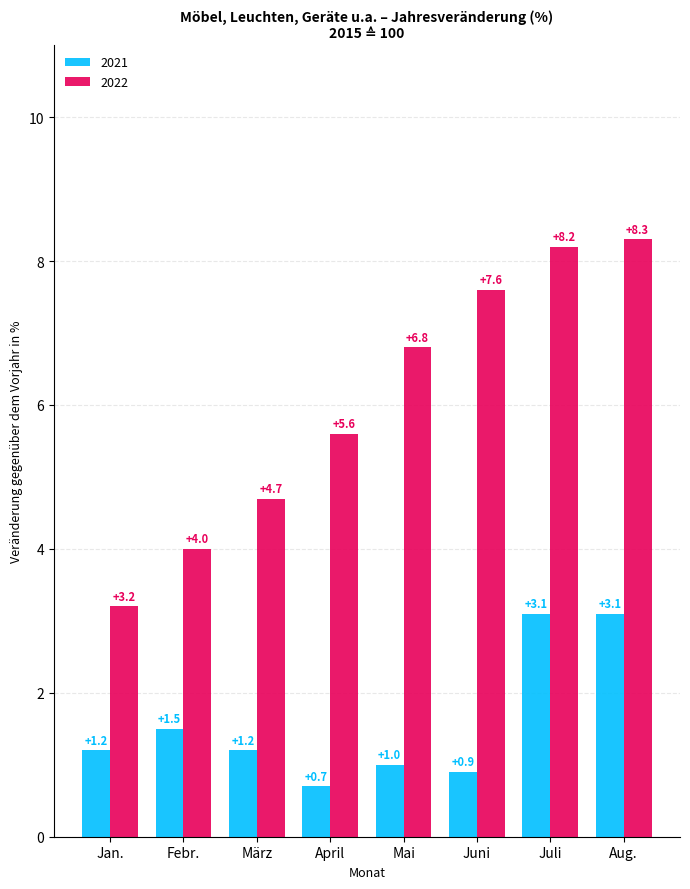

Reading left to right, list all the values displayed in this chart.

2021: 1.2	1.5	1.2	0.7	1.0	0.9	3.1	3.1
2022: 3.2	4.0	4.7	5.6	6.8	7.6	8.2	8.3